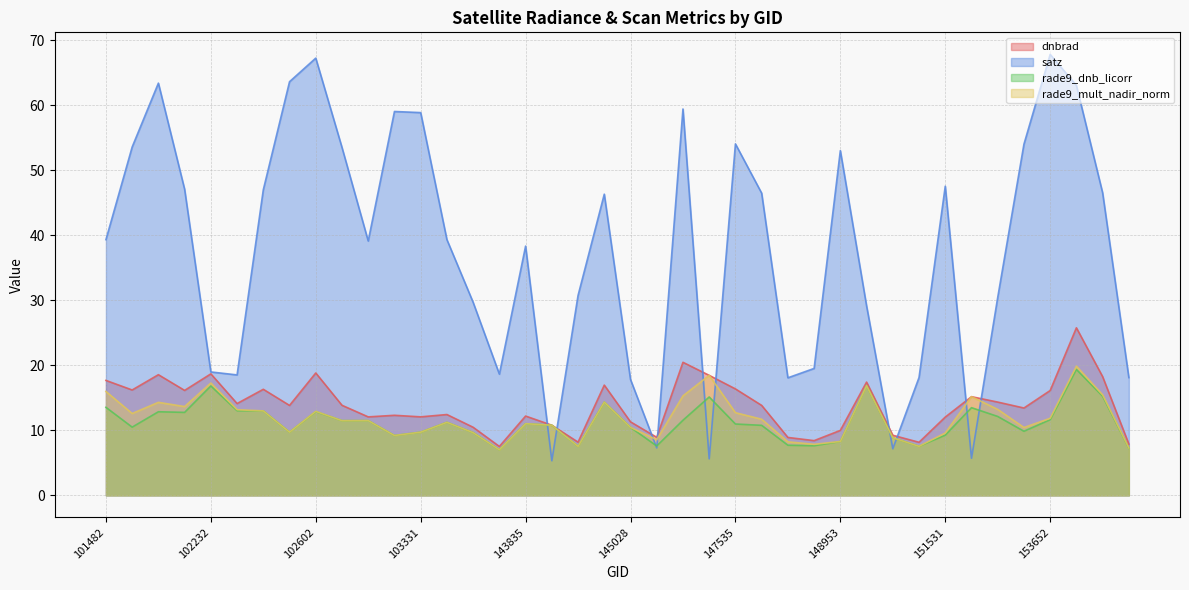

What is the difference between the highest and lowest values at 143835?

27.3